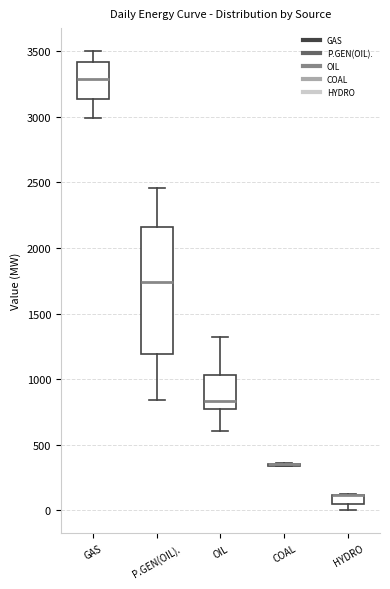

Where is the upper edge of the box for HYDRO on the y-axis? The values are not printed on the chart, so give them approximately, as read against the axis.

100